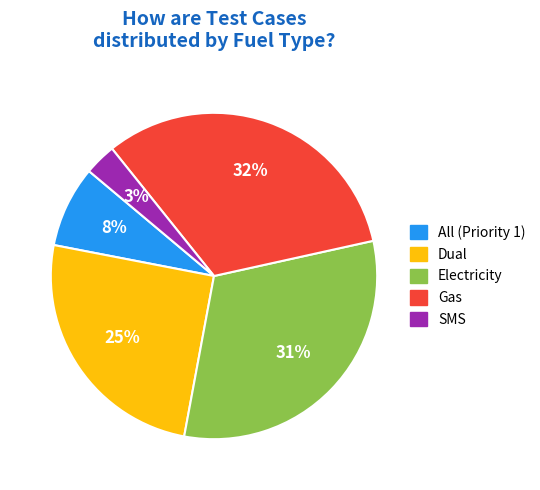

To the nearest percent, what is the combined percentage of Gas and All (Priority 1)?

40%